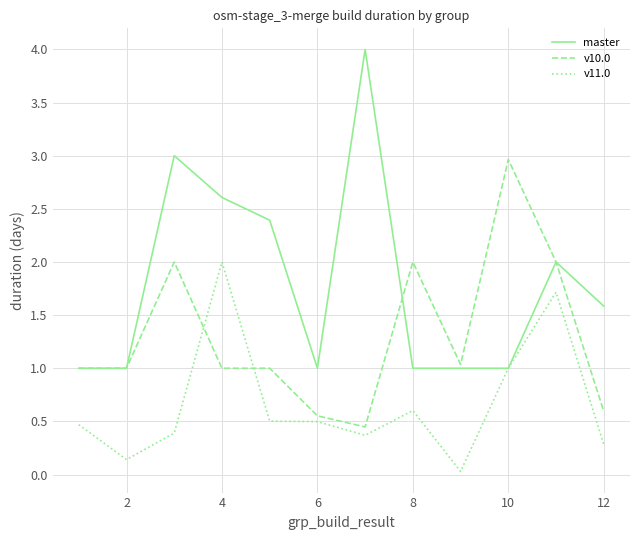

Which series has the largest total across all categories?

master